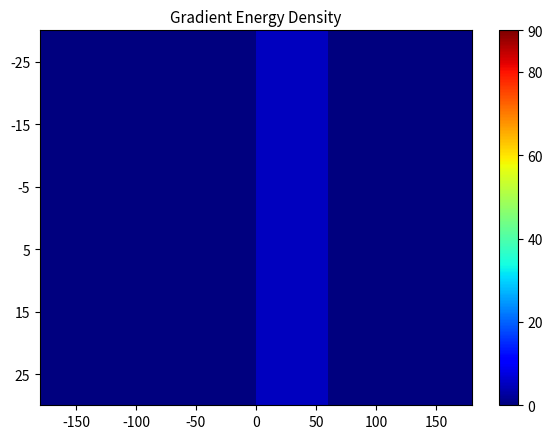

Which series has the largest total across all categories?

-25